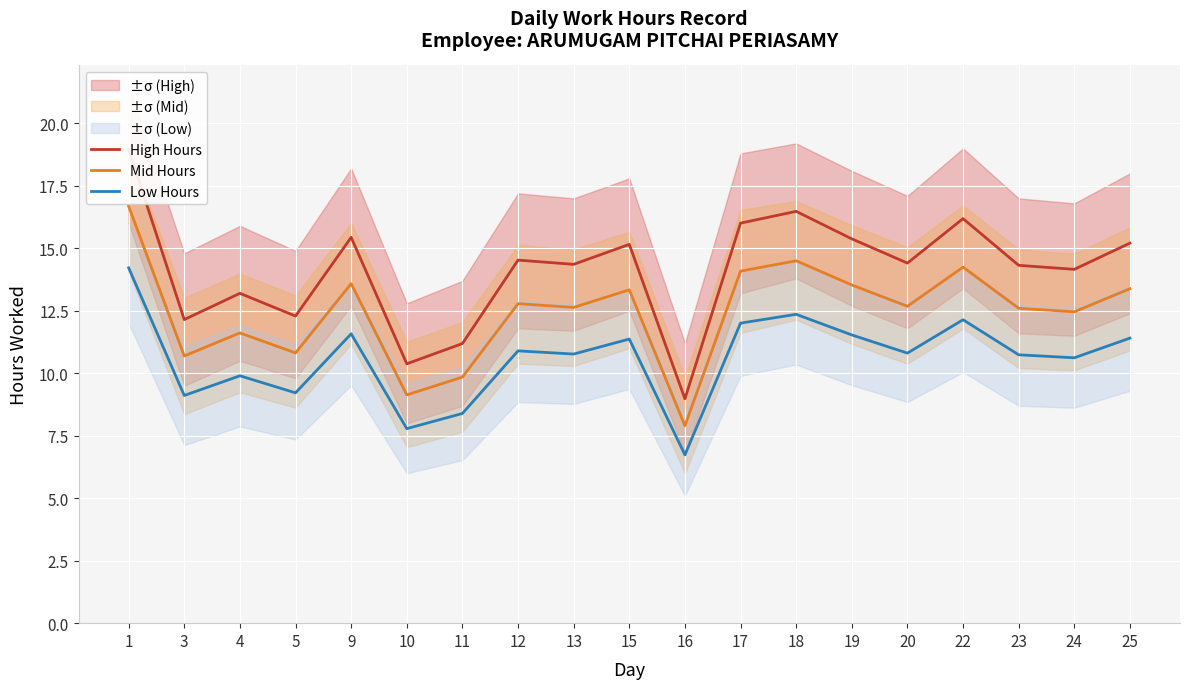

The value of High Hours at 18 is 6.3. True or false?

False